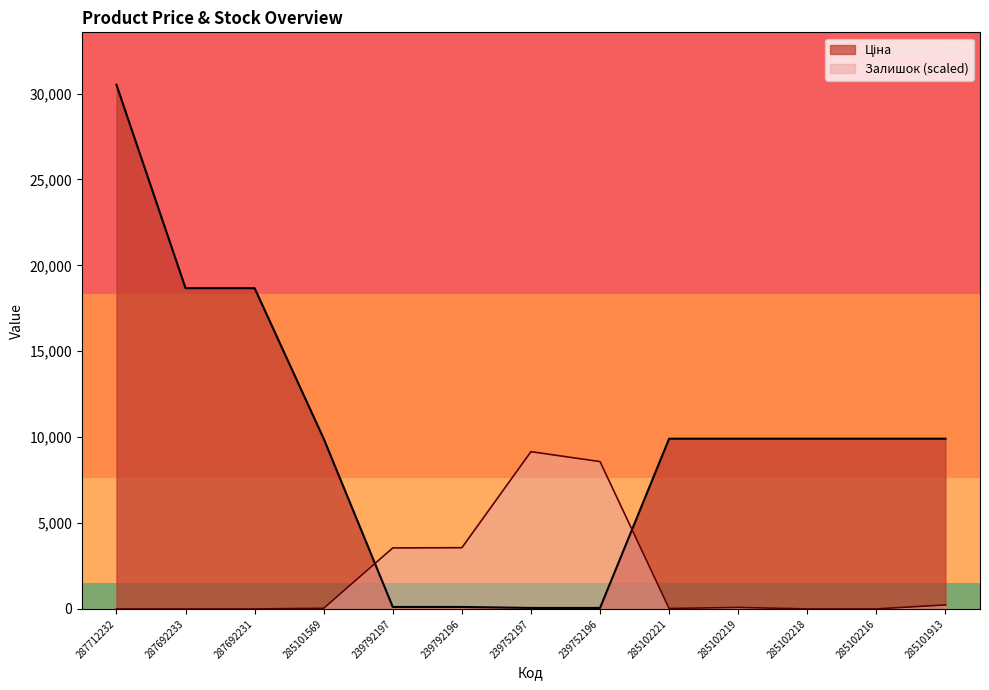

How many intersections are there between Залишок and Ціна?

2